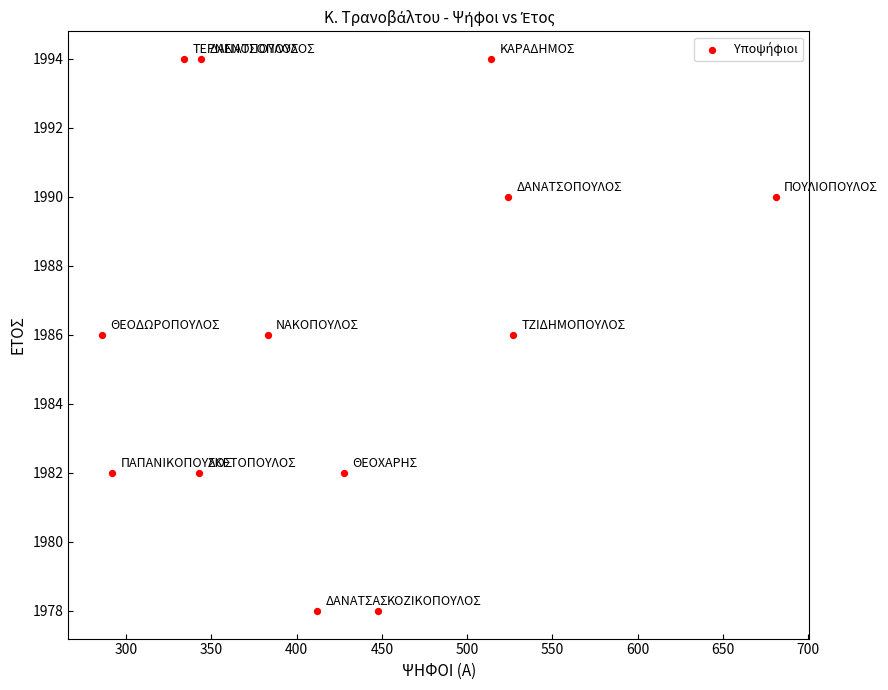

What is the range of X values (max minus min)?

395